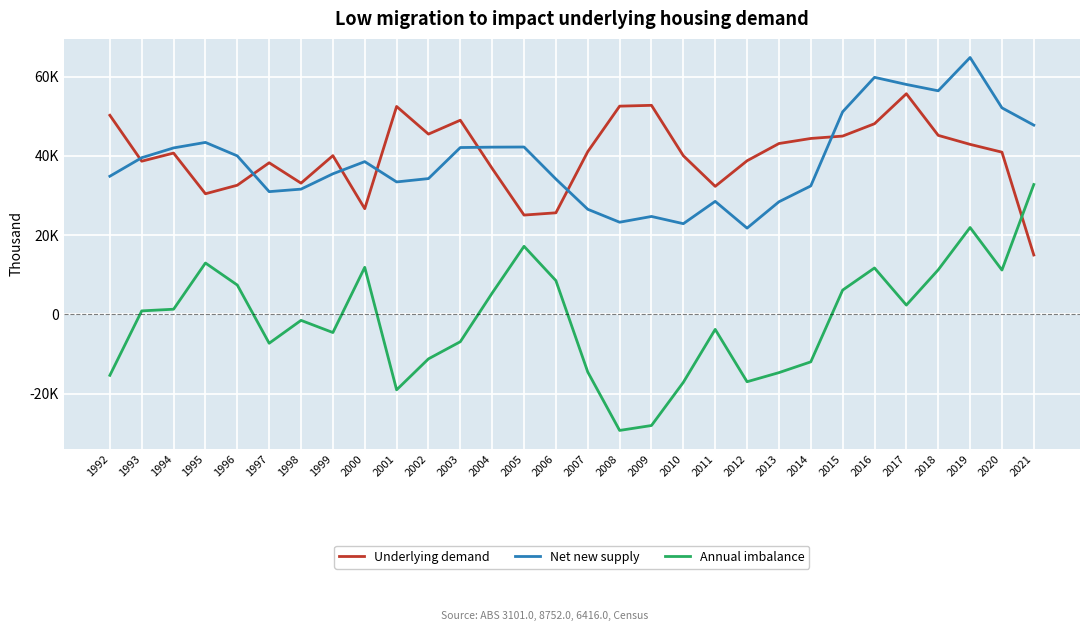

What is the difference between the second highest and minimum values in the Underlying demand series?

37757.4